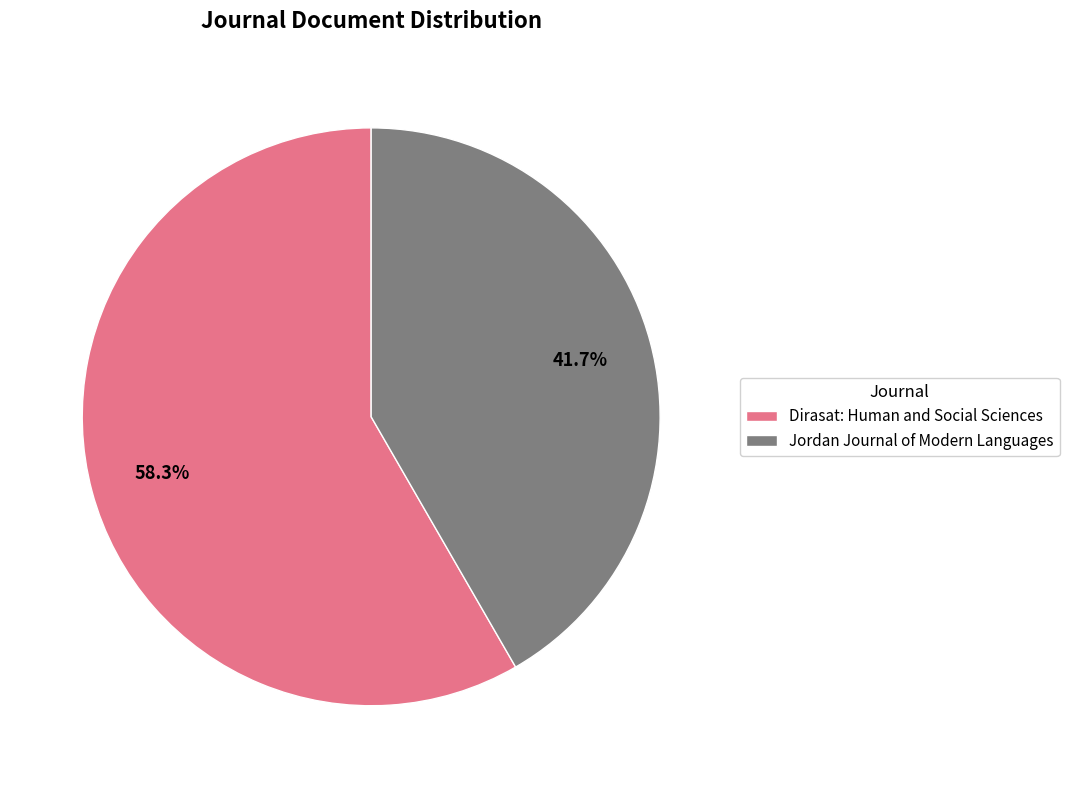

Is the sum of Jordan Journal of Modern Languages and Dirasat: Human and Social Sciences greater than half?

Yes